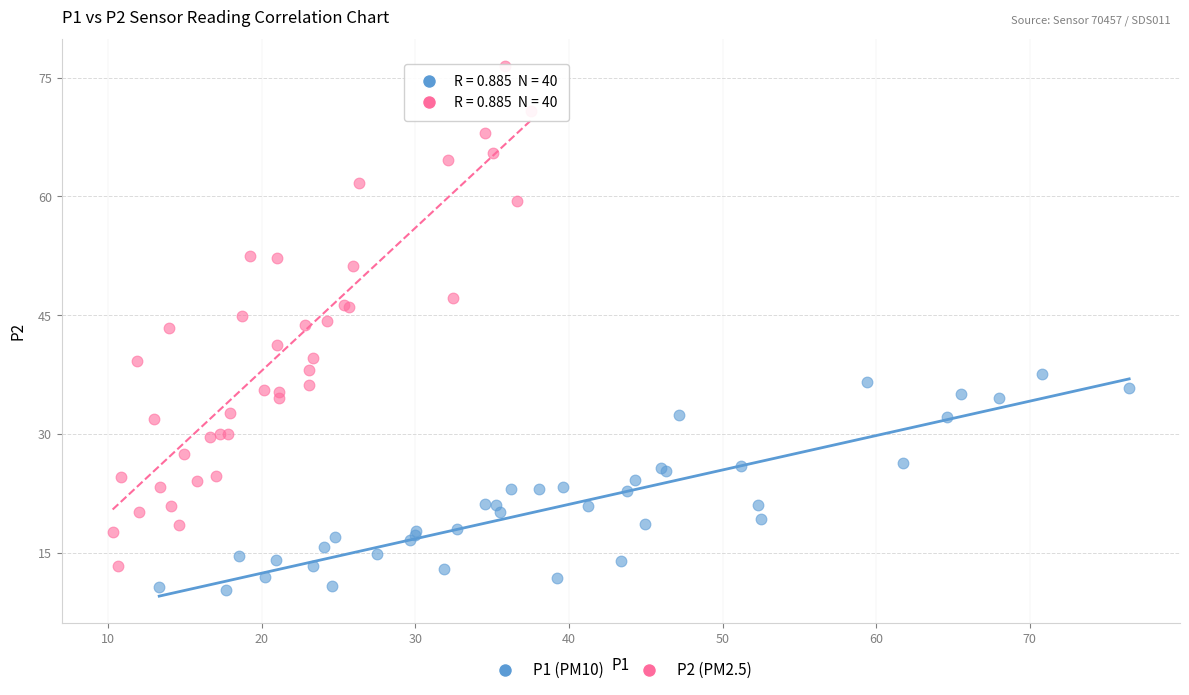

Which series reaches the minimum Y coordinate?

P1 (PM10)